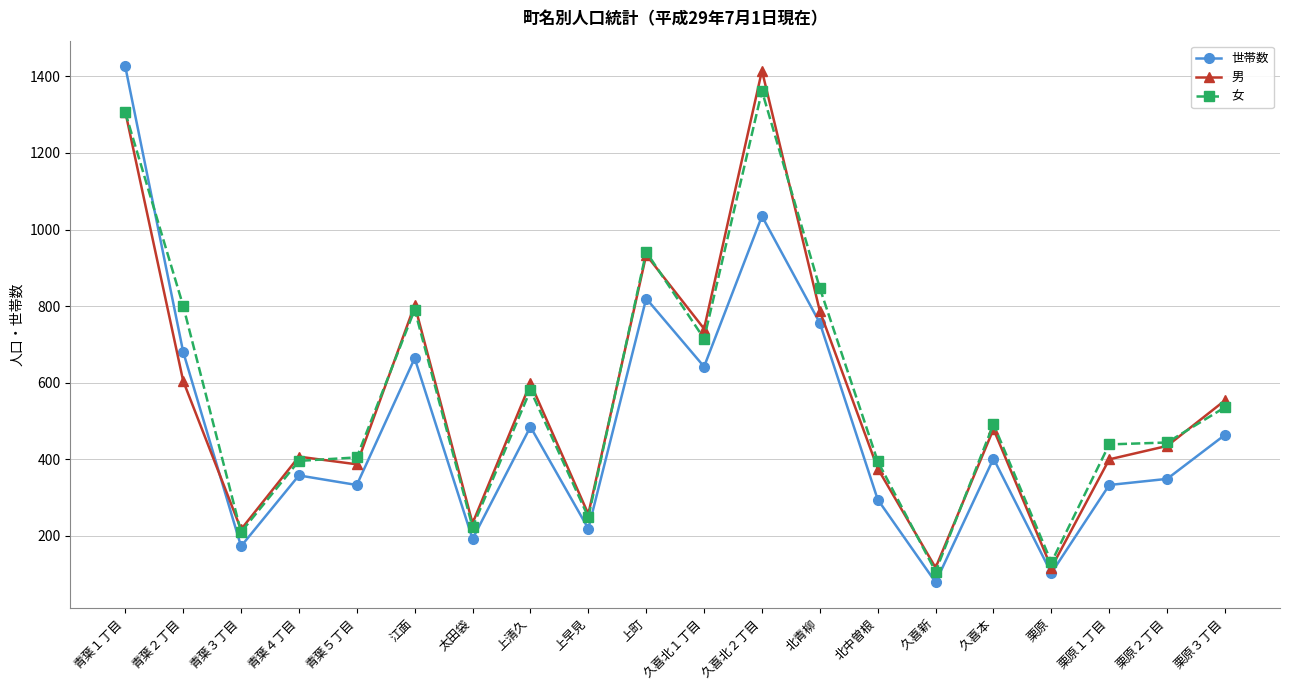

Is this an area chart (filled region under the line)?

No